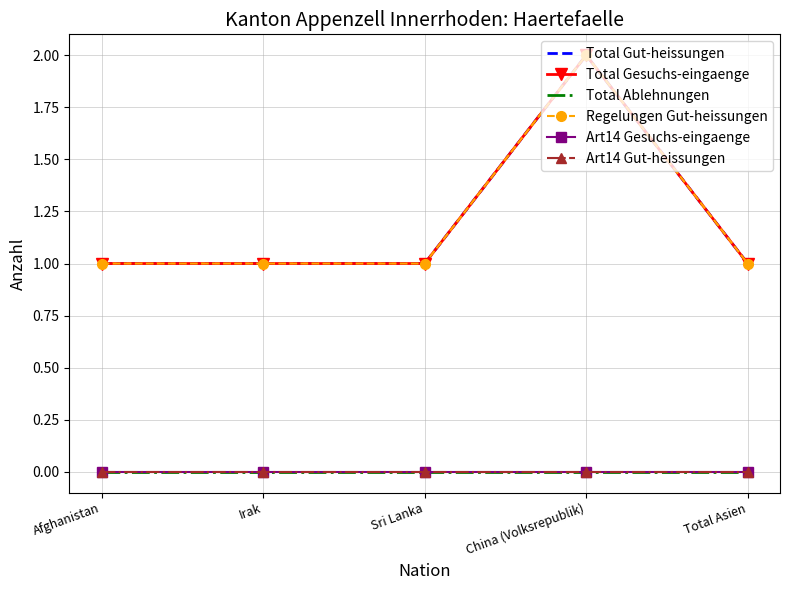

What are all the series names shown in the legend?

Total Gut-heissungen, Total Gesuchs-eingaenge, Total Ablehnungen, Regelungen Gut-heissungen, Art14 Gesuchs-eingaenge, Art14 Gut-heissungen